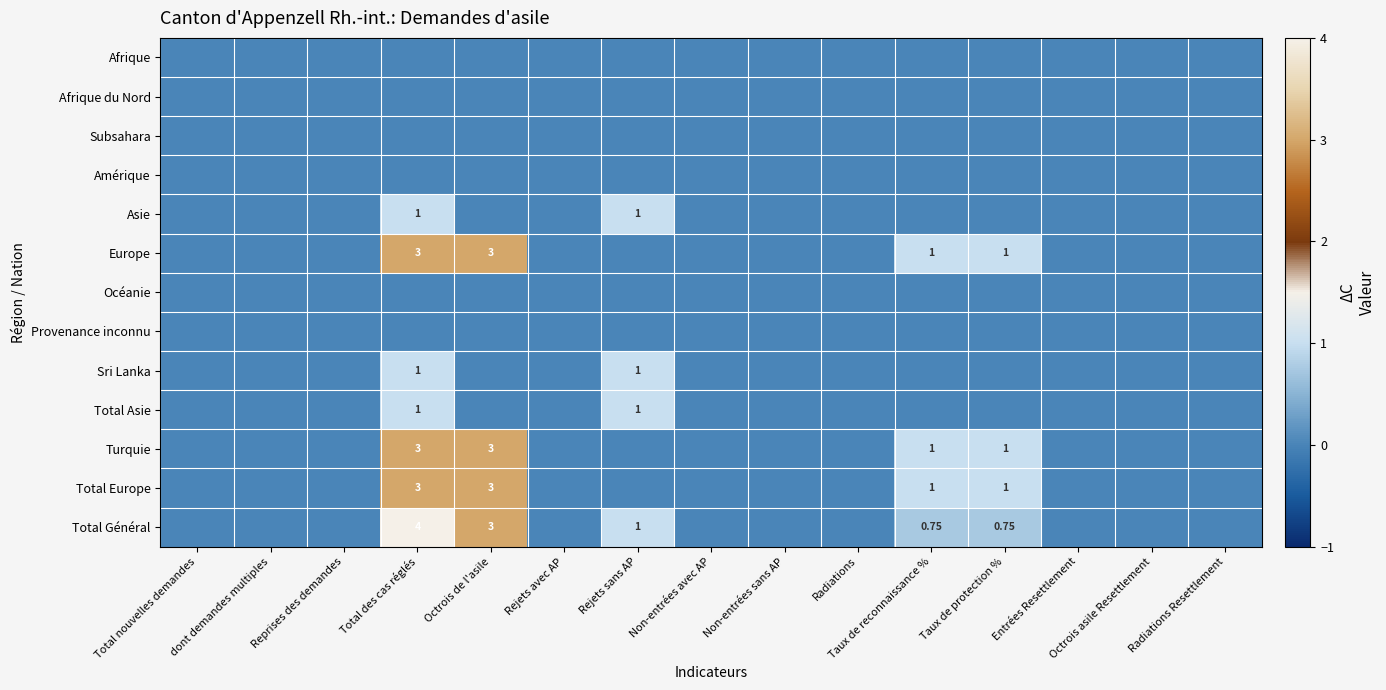

What is the difference between the highest and lowest values at Octrois de l'asile?

3.0